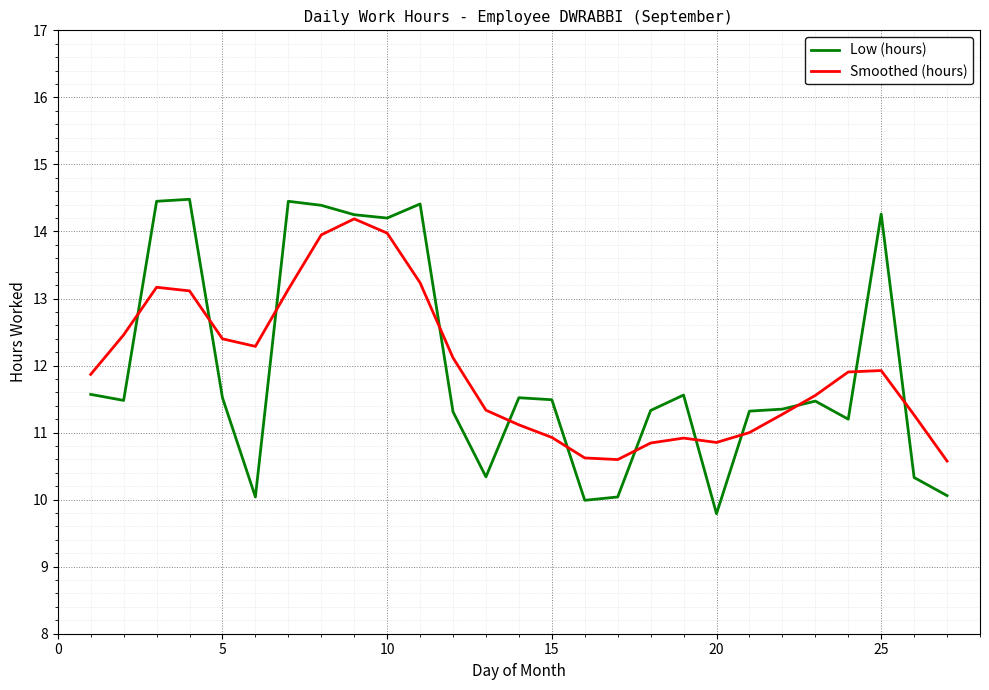

What is the greatest value displayed?

14.5